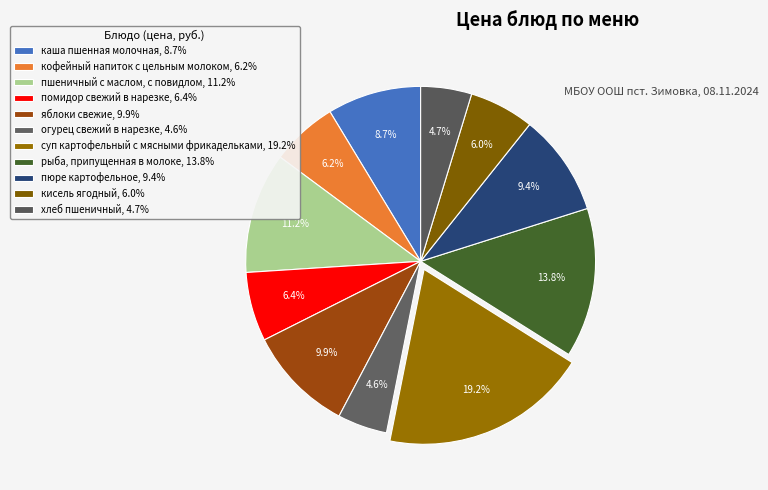

How many segments does this pie chart have?

11